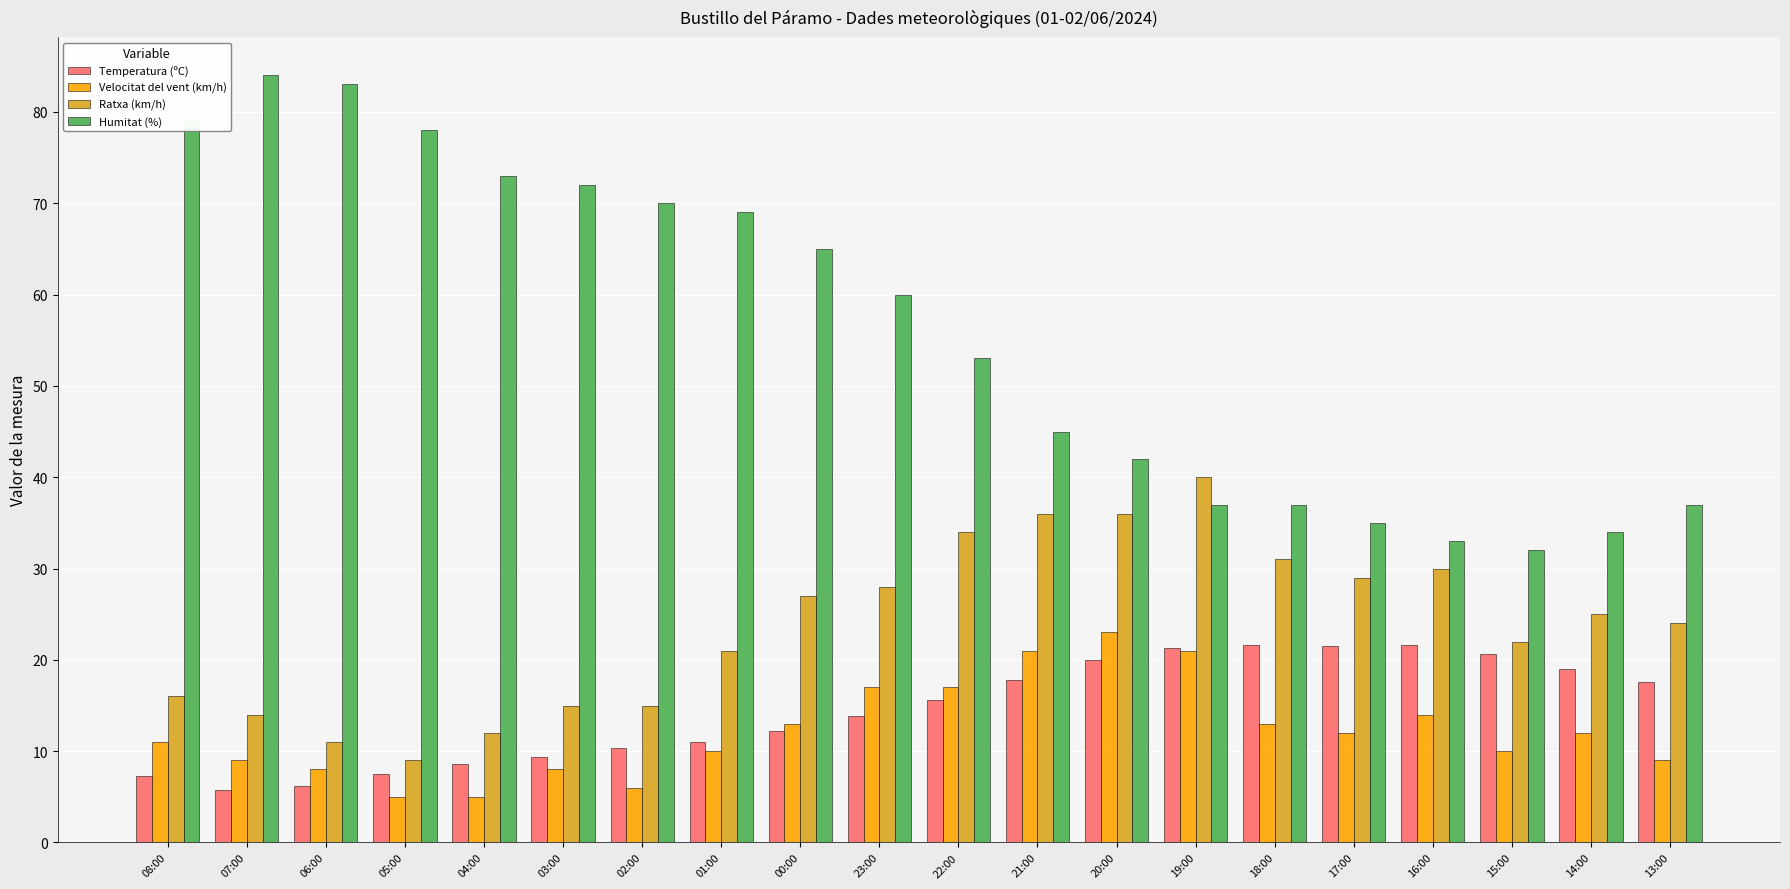

Is the value of Velocitat del vent (km/h) at 19:00 greater than the value of Ratxa (km/h) at 00:00?

No